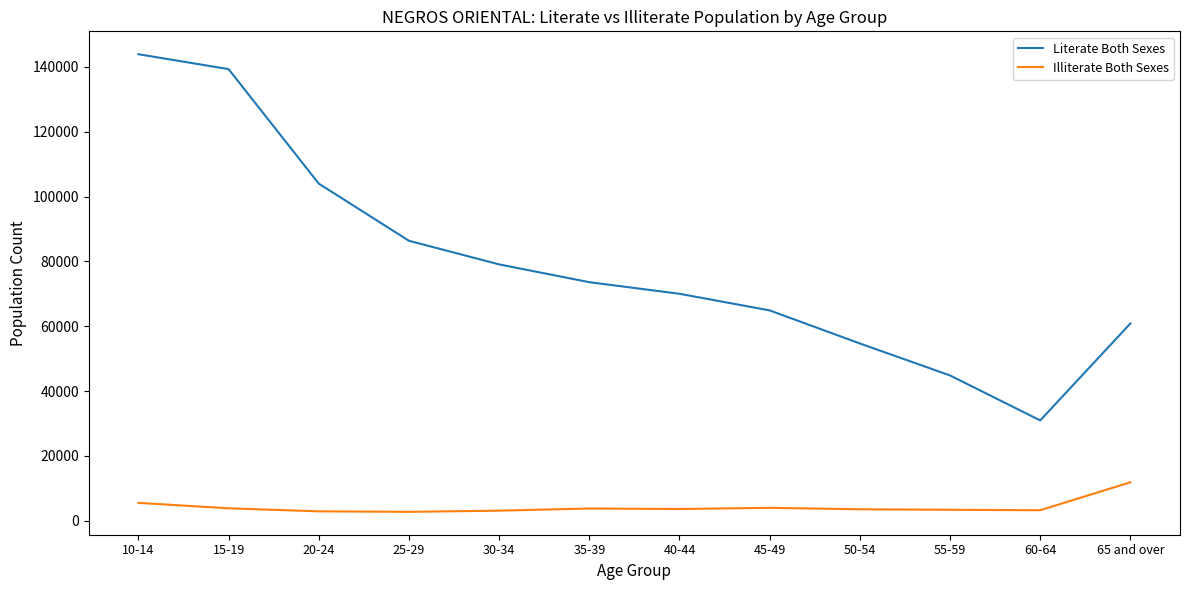

What is the spread (max minus min) of values at 50-54?

51148